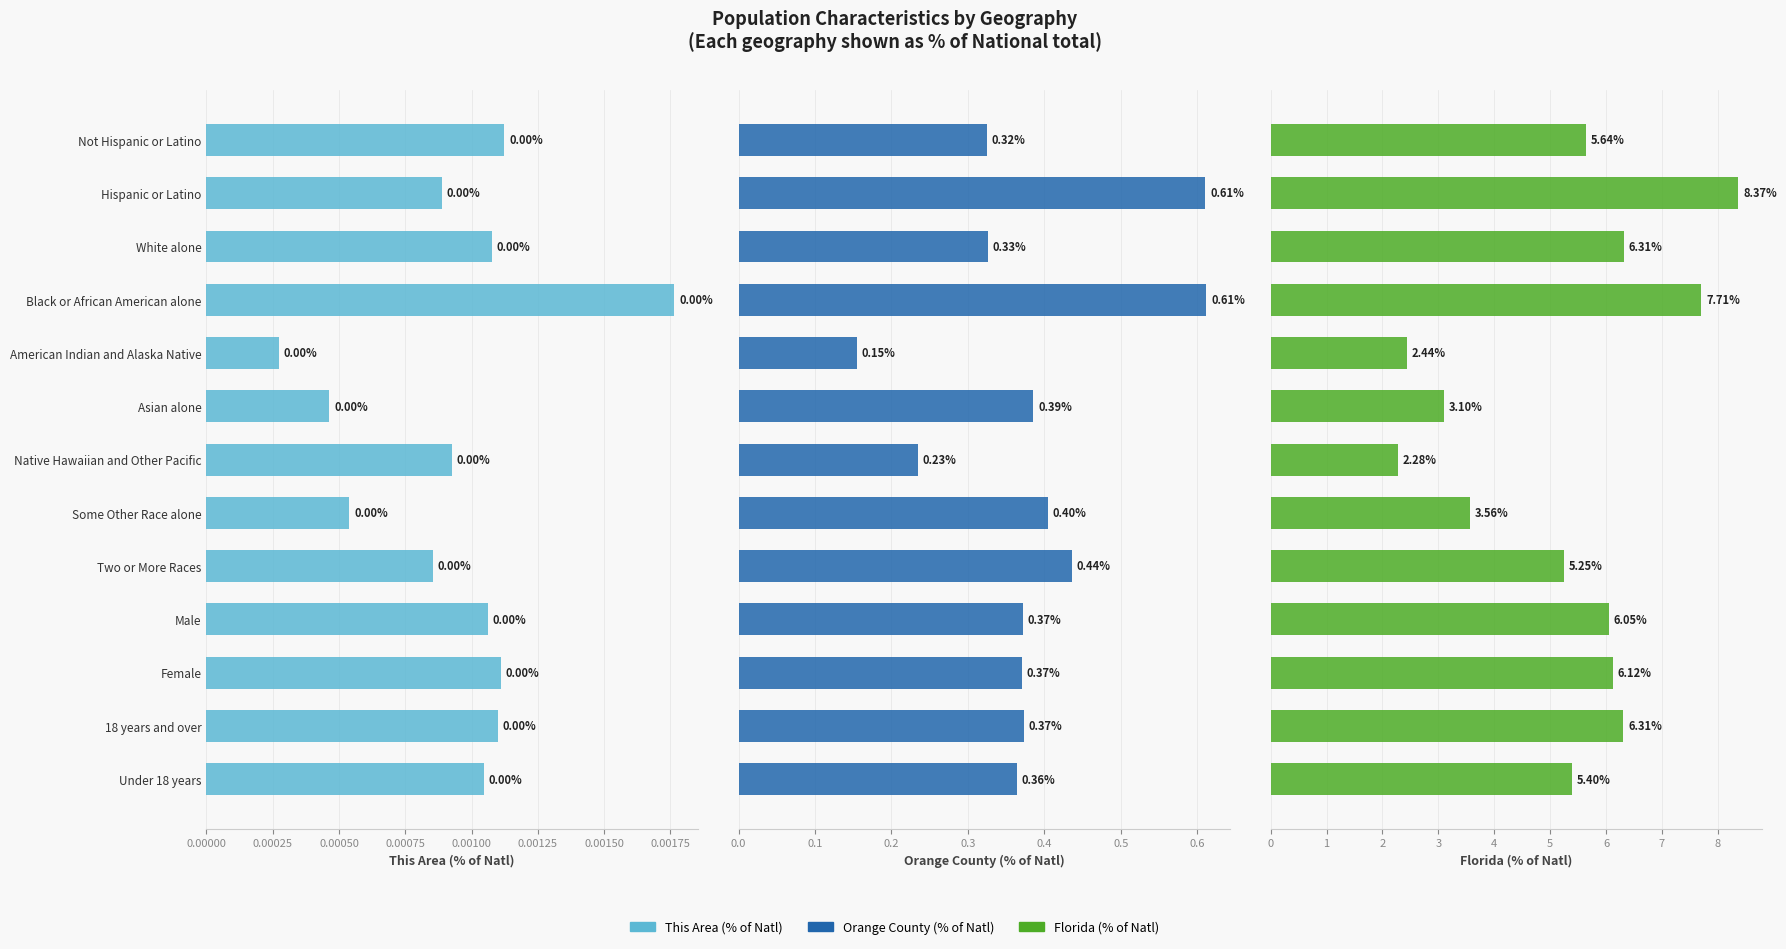

What is the sum of all Orange County (% of Natl) values?

5.0